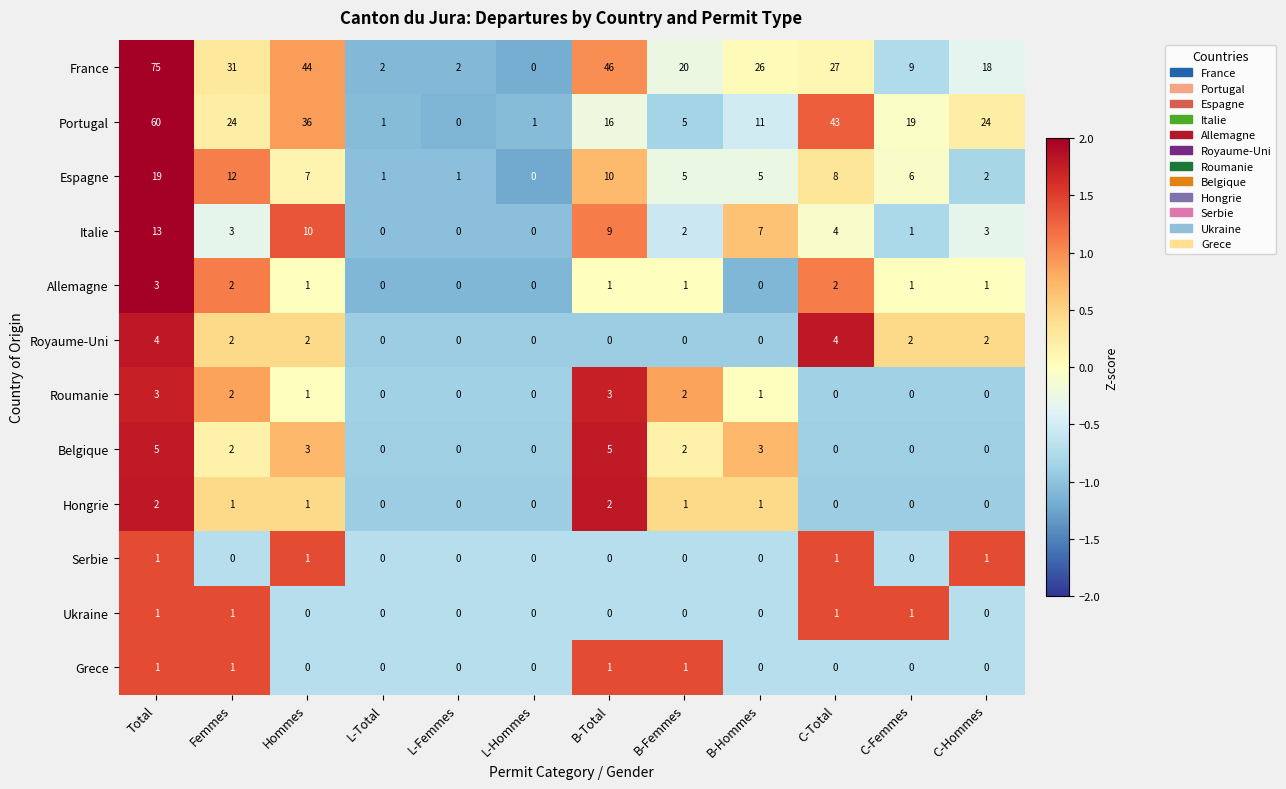

How many Allemagne values are between 0 and 2?

11